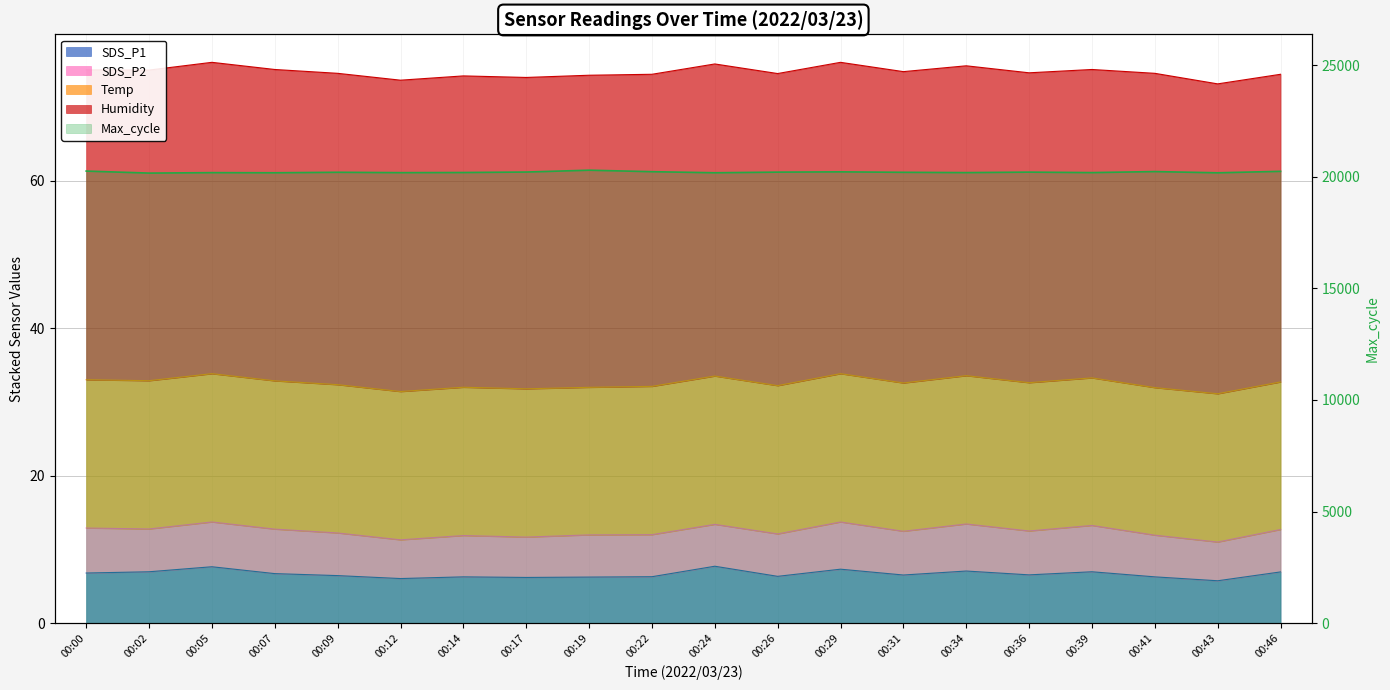

List the labels in order of value, largest first.

00:19, 00:00, 00:46, 00:41, 00:22, 00:29, 00:17, 00:26, 00:36, 00:09, 00:31, 00:14, 00:34, 00:39, 00:05, 00:12, 00:07, 00:24, 00:43, 00:02